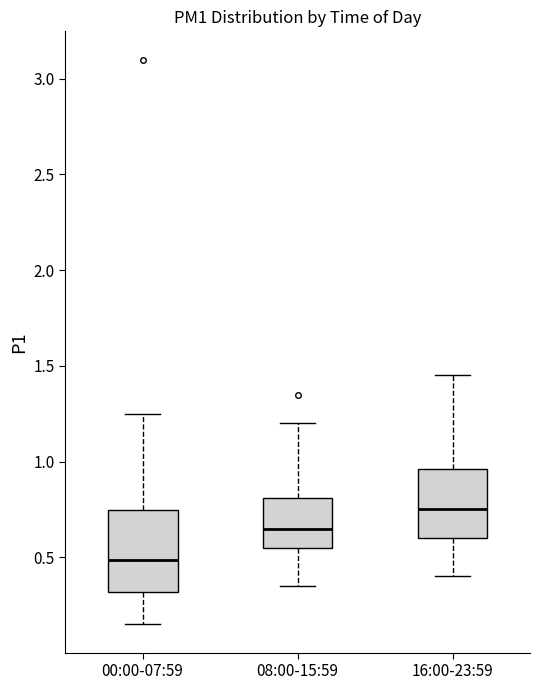

Reading left to right, read every box against the y-axis: the position of its median line, the range the box covers, and the ends of its whiskers. The values are not printed on the chart, so give them approximately, as read against the axis.

00:00-07:59: median 0.50, box 0.30 to 0.75, whiskers 0.15 to 1.25
08:00-15:59: median 0.65, box 0.55 to 0.80, whiskers 0.35 to 1.20
16:00-23:59: median 0.75, box 0.60 to 0.95, whiskers 0.40 to 1.45